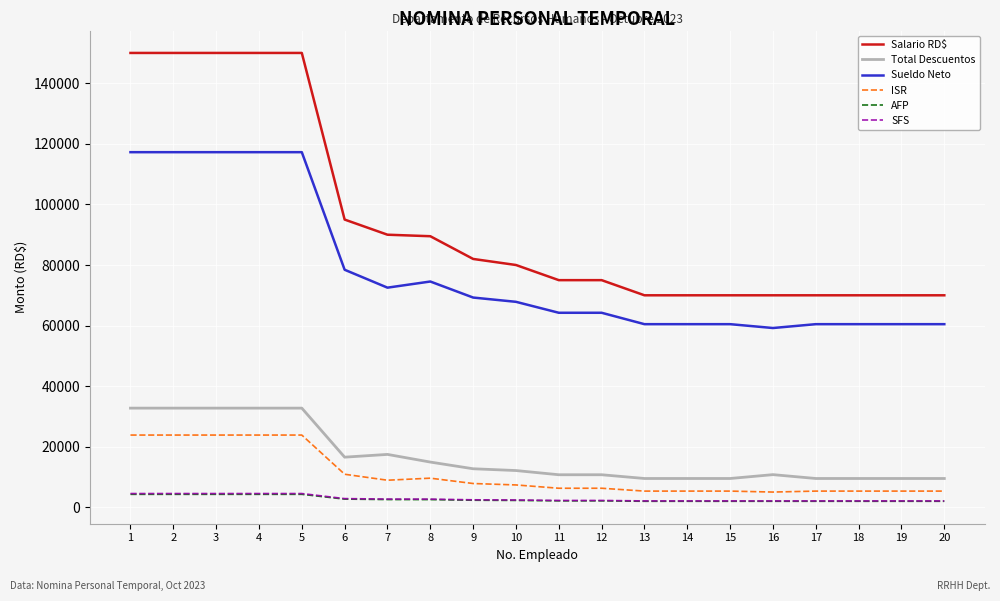

True or false: Sueldo Neto and AFP cross at least once.

False